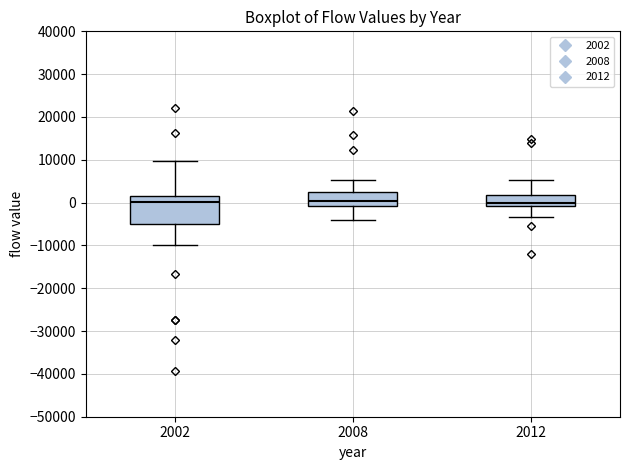

Where does the lower whisker of the box at x = 2002 end on the y-axis? The values are not printed on the chart, so give them approximately, as read against the axis.

-10000